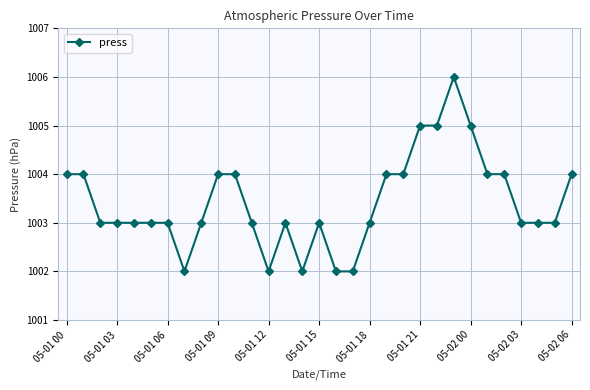

What is the maximum value shown in the chart?

1006